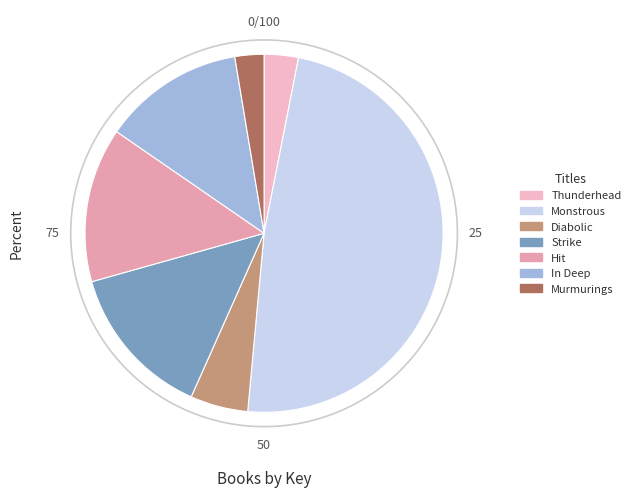

To the nearest percent, what is the difference between the largest and smallest slice percentages?

46%